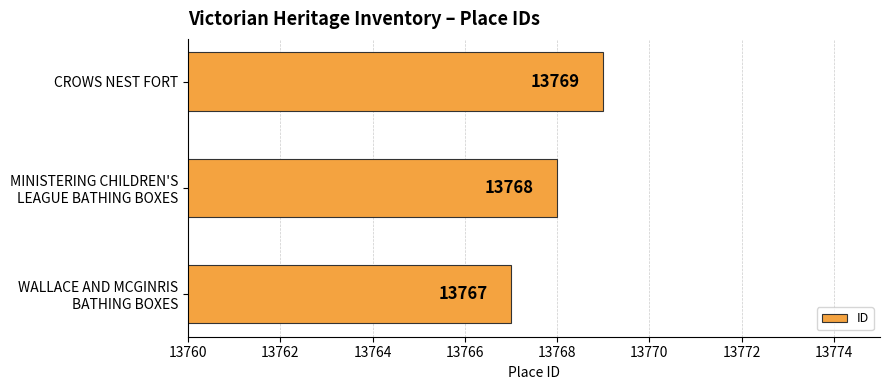

What is the approximate value at CROWS NEST FORT?

13769